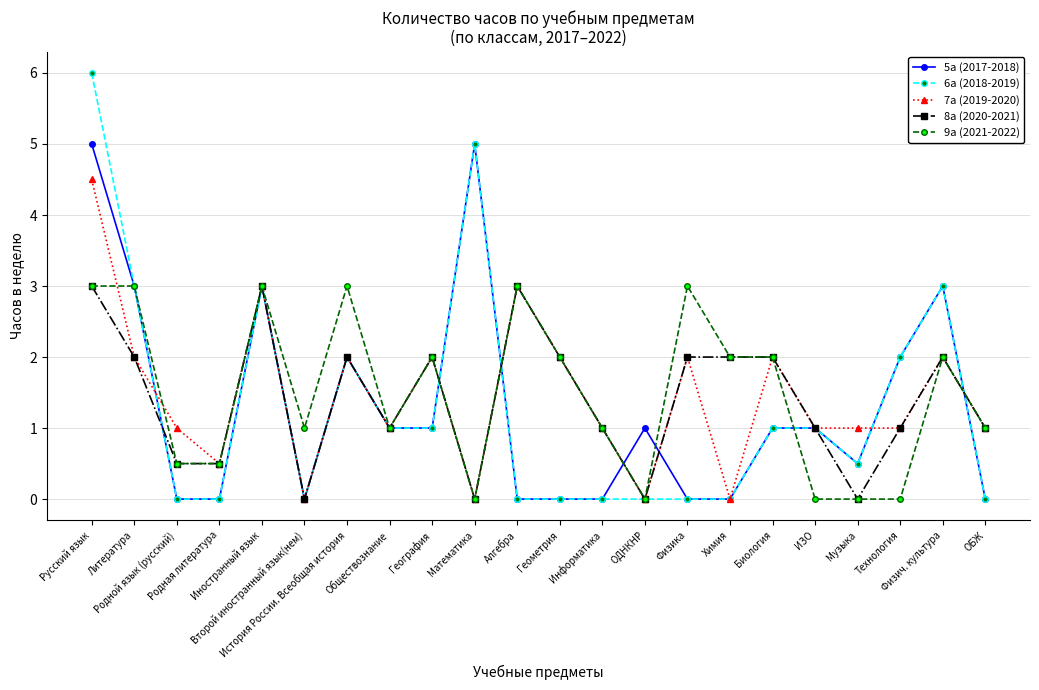

At which category is the sum across all series the highest?

Русский язык